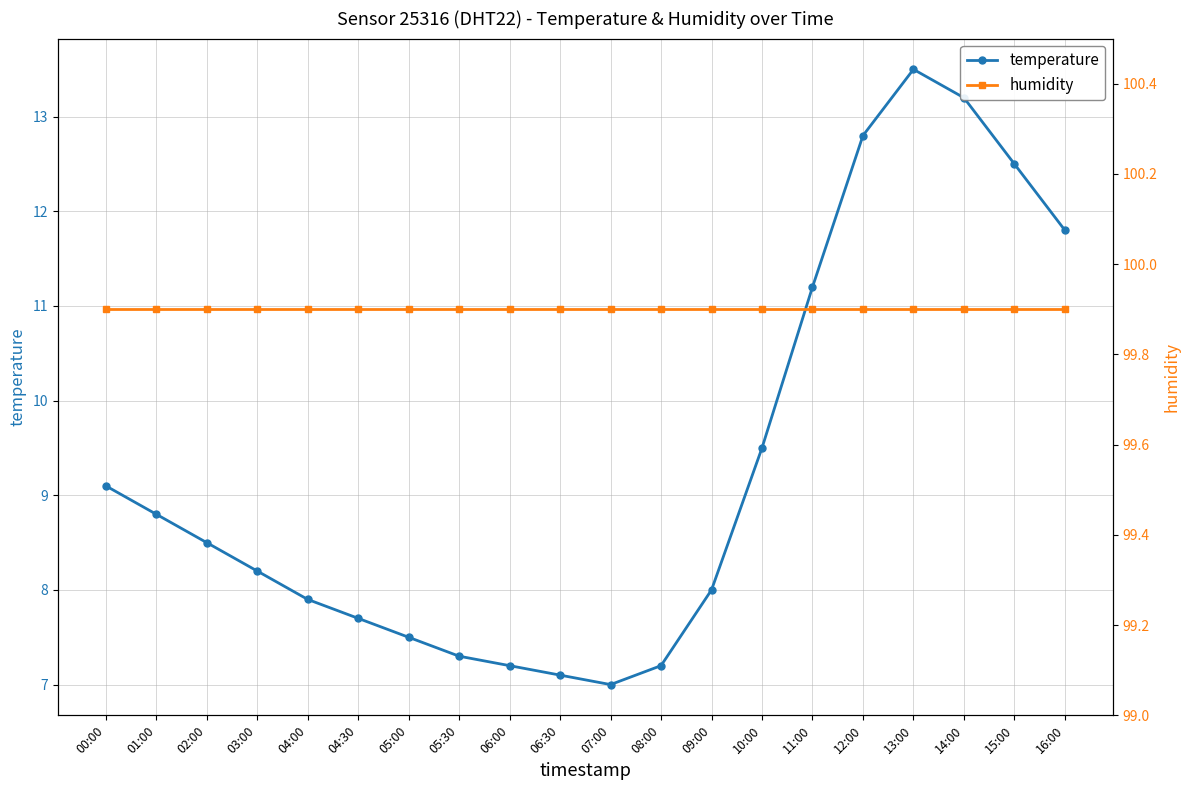

What are all the series names shown in the legend?

temperature, humidity